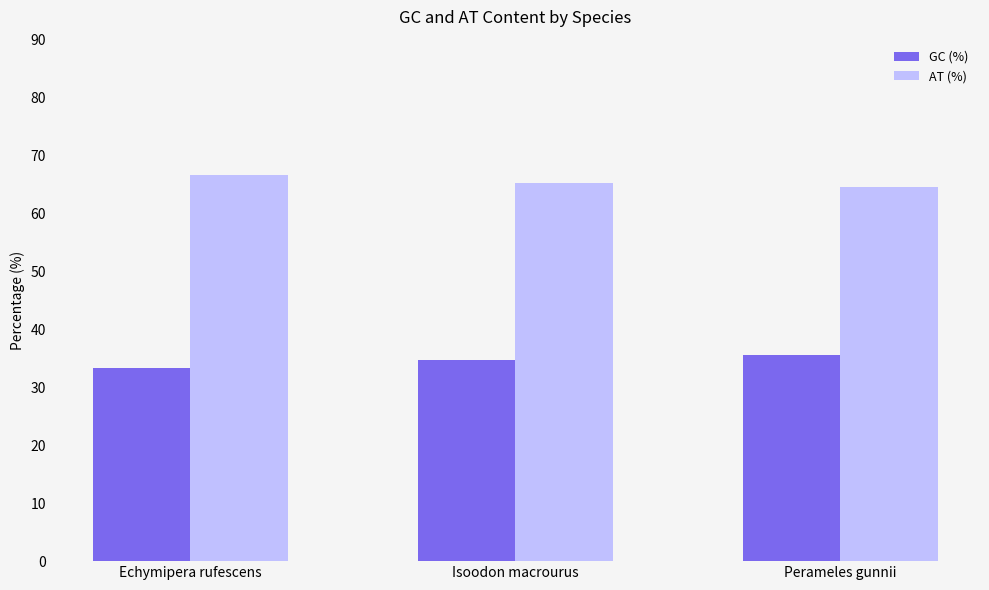

What is the sum of the GC (%) values at Perameles gunnii and Isoodon macrourus?

70.2